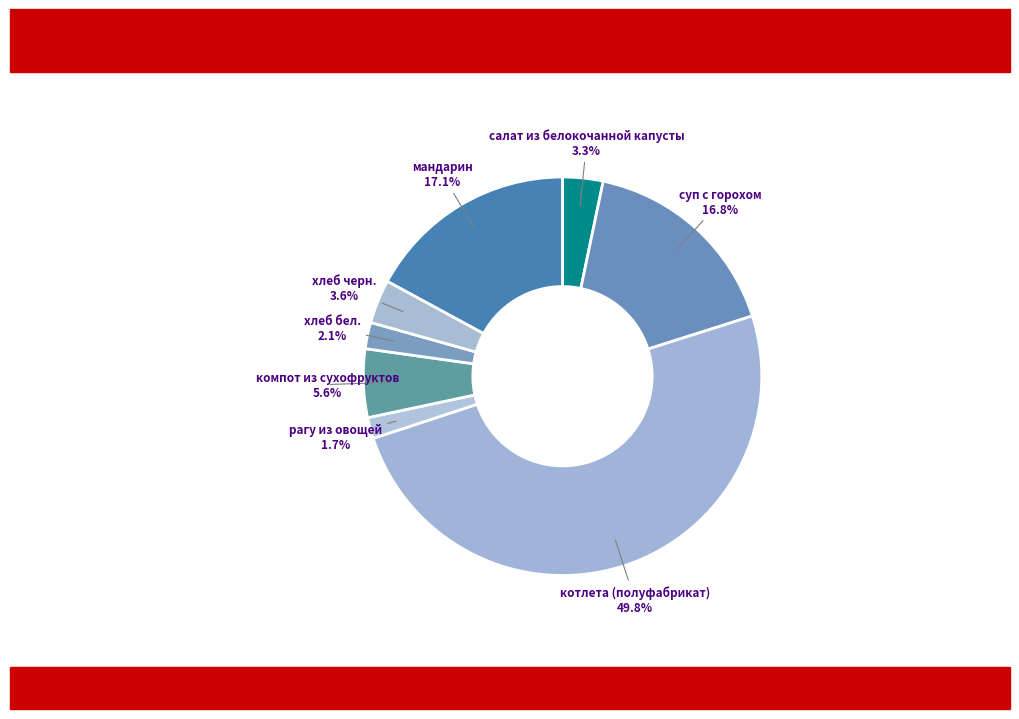

Count the number of slices in the pie.

8